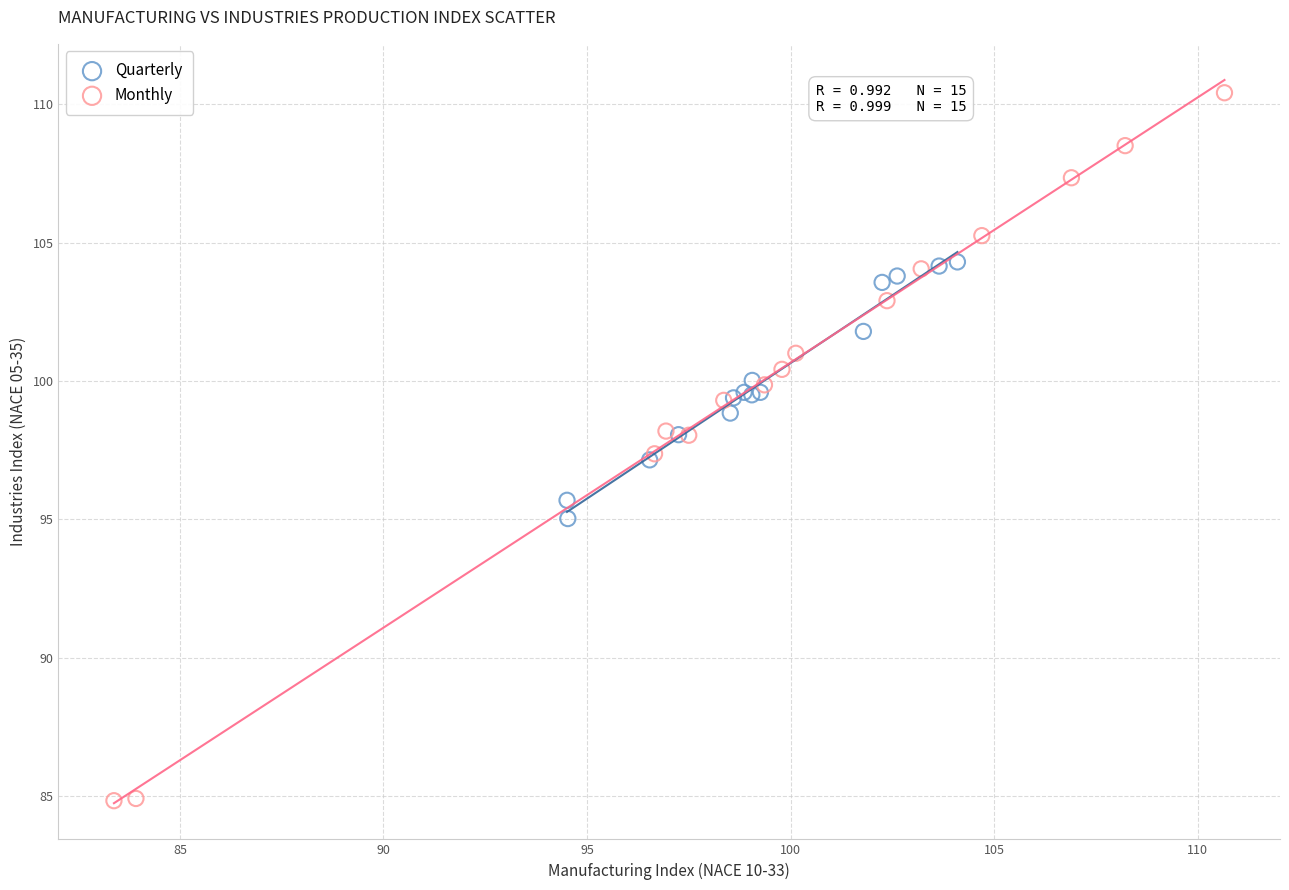

Which series contains the highest Y value?

Monthly